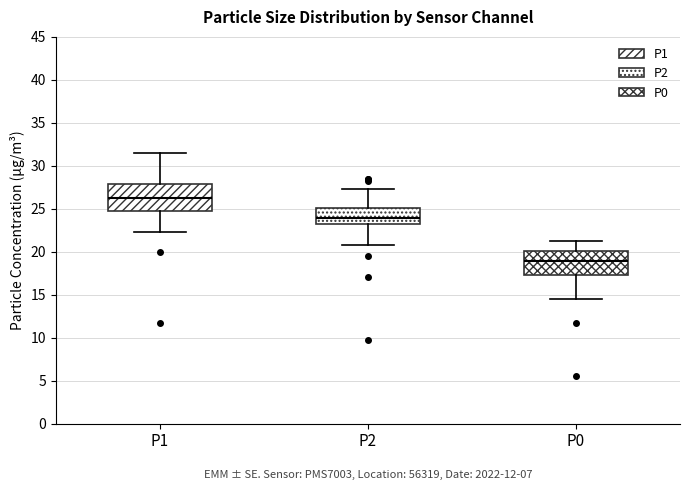

Which box's median line is the lowest?

P0